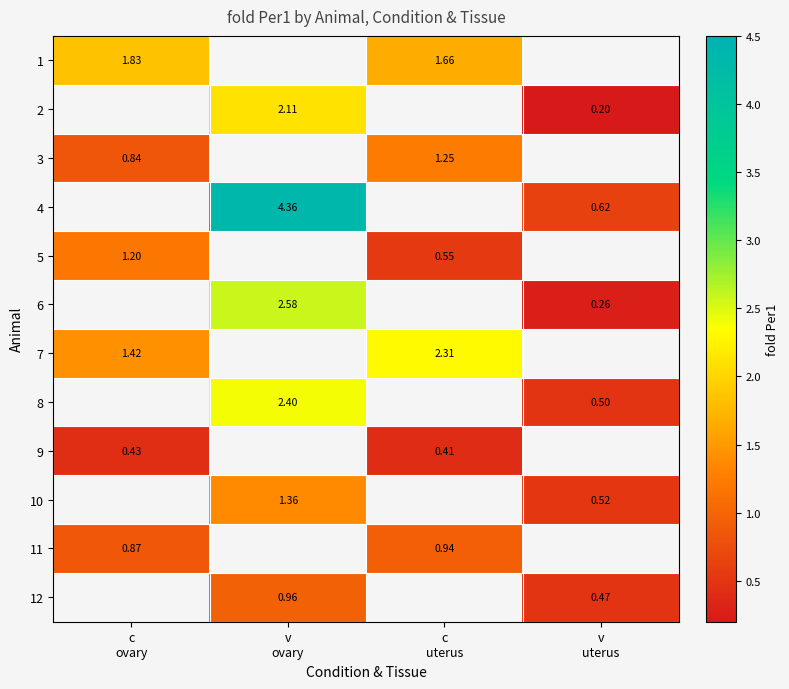

True or false: 12 has a value of 1.5 at v ovary.

False